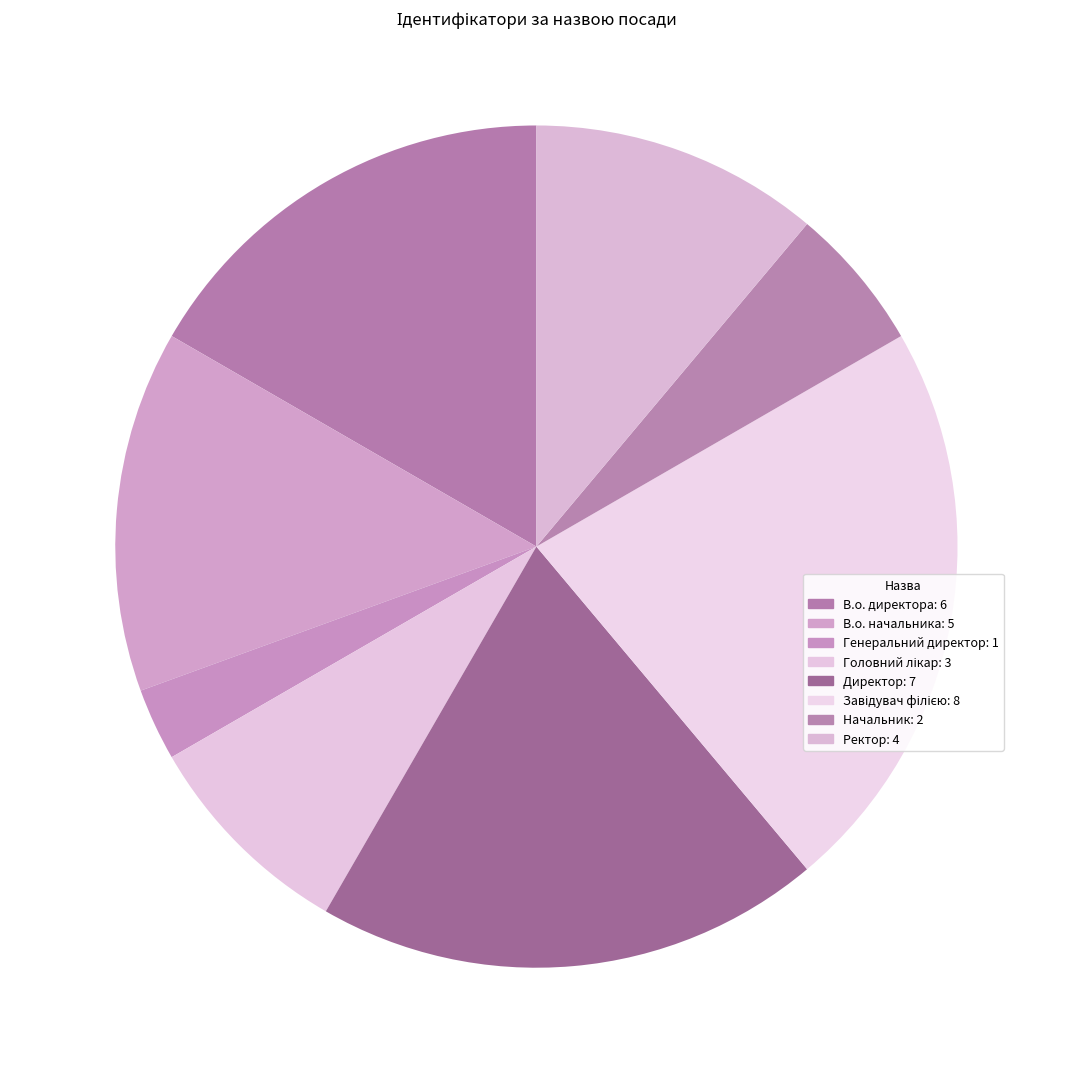

What is the ratio of the value at Директор to the value at Завідувач філією?

0.9